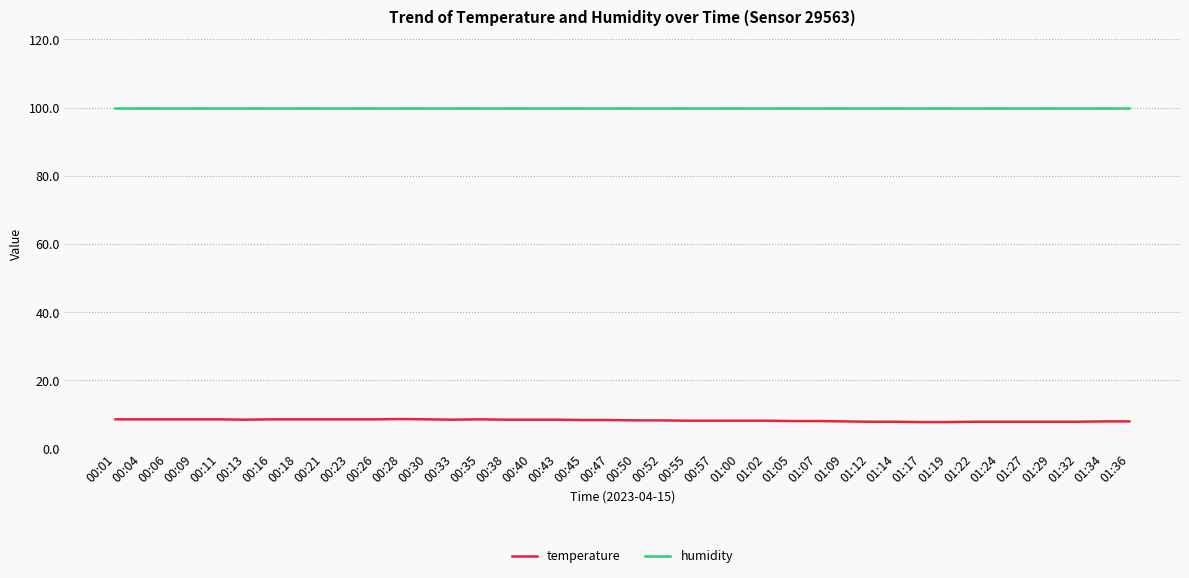

Is it true that humidity equals 99.9 at 00:35?

True